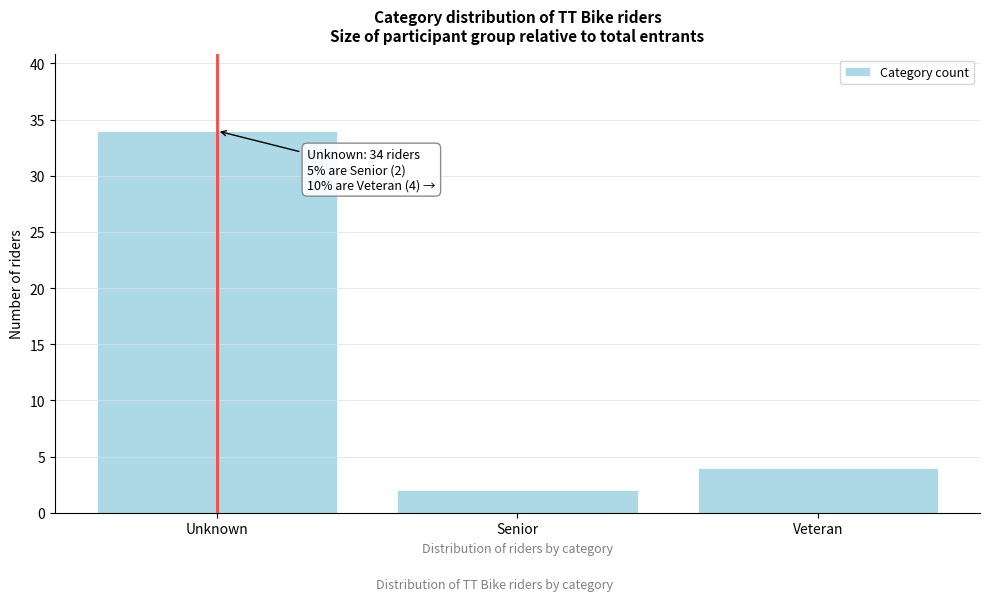

Reading left to right, extract all data points from this chart.

34	2	4